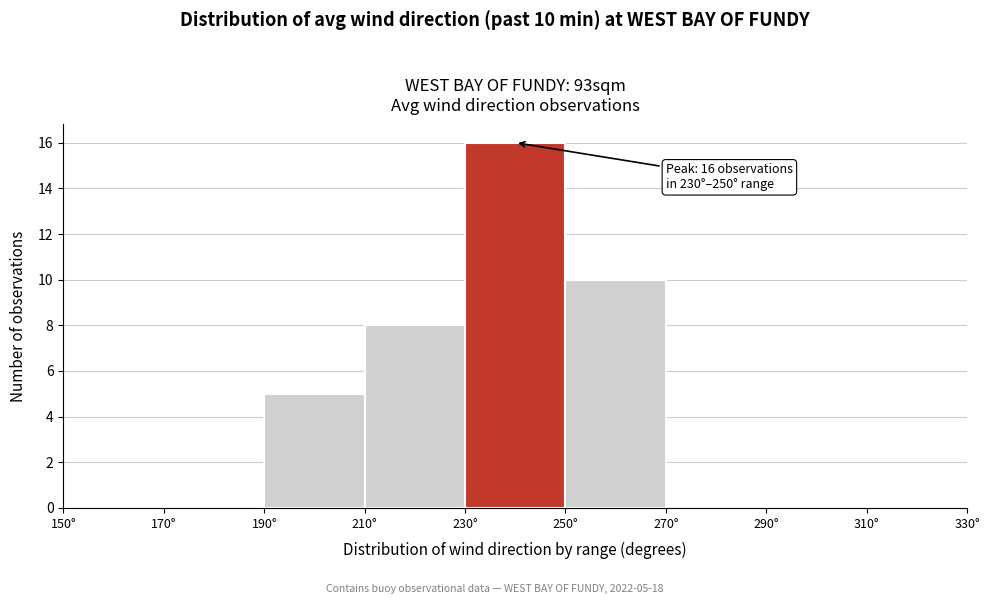

Over which range of the x-axis is the bar tallest?

230 to 250